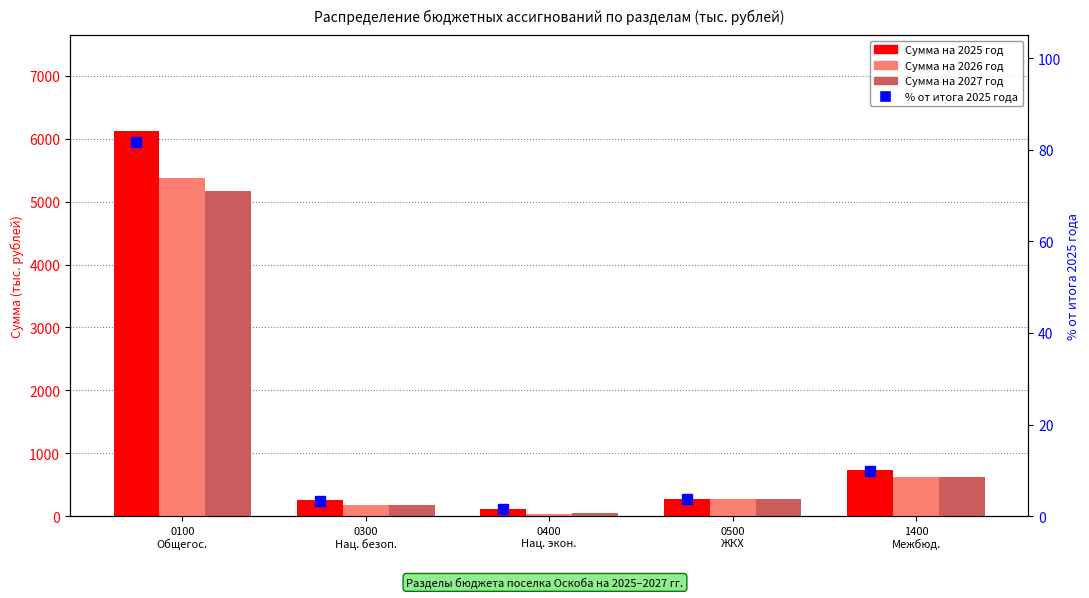

Count the number of data series in this chart.

4